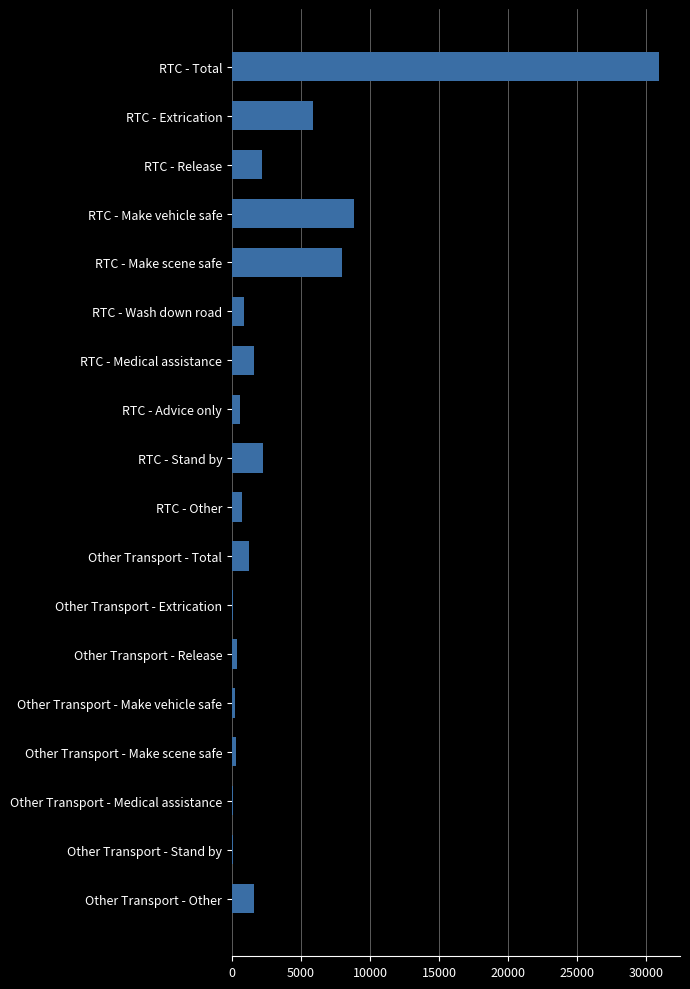

Is it true that the value at RTC - Release is 2156?

True